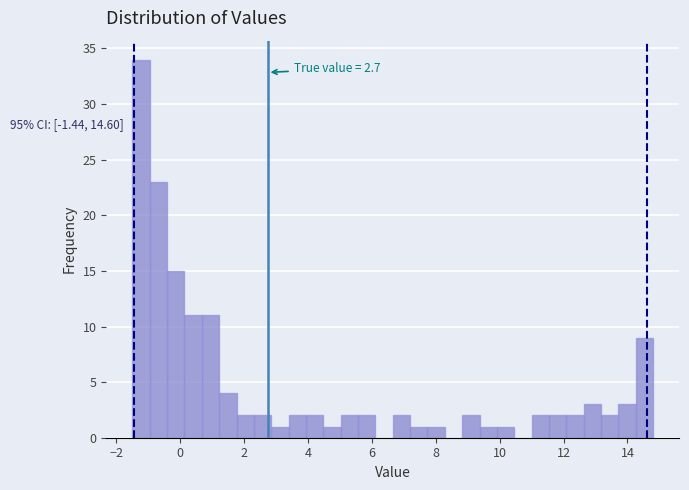

Read against the x-axis, roughly where is the centre of the tallest bar?

-1.2